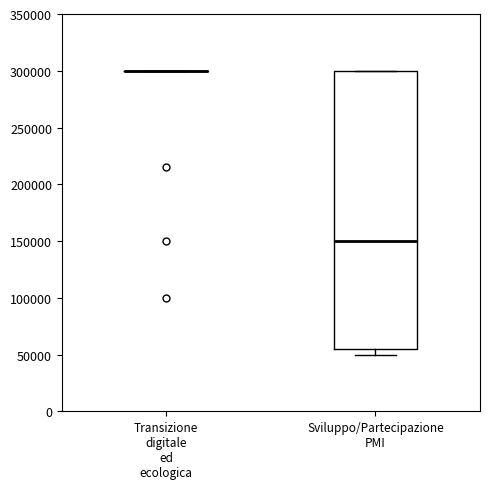

Comparing the boxes themselves (not the whiskers), which one is the tallest?

Sviluppo/Partecipazione PMI